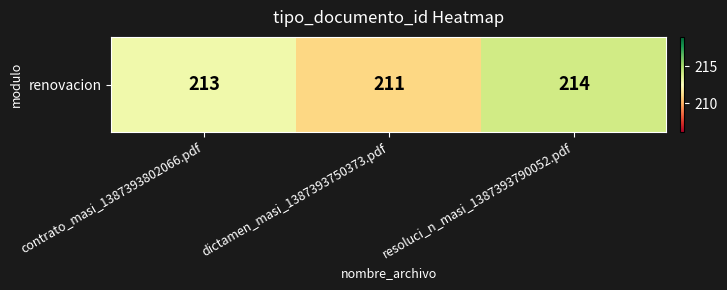

How many categories are shown in the chart?

3